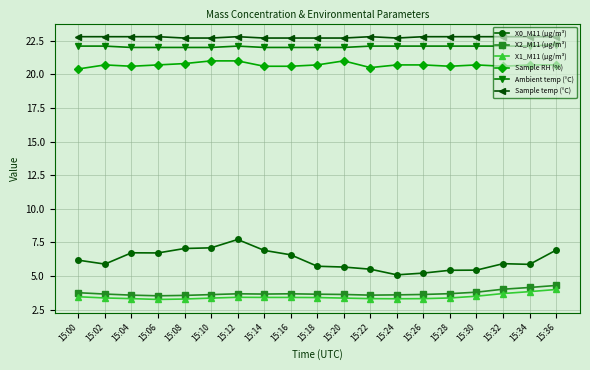

What is the value of the Ambient temp (°C) point at the 15th from the left?

22.1